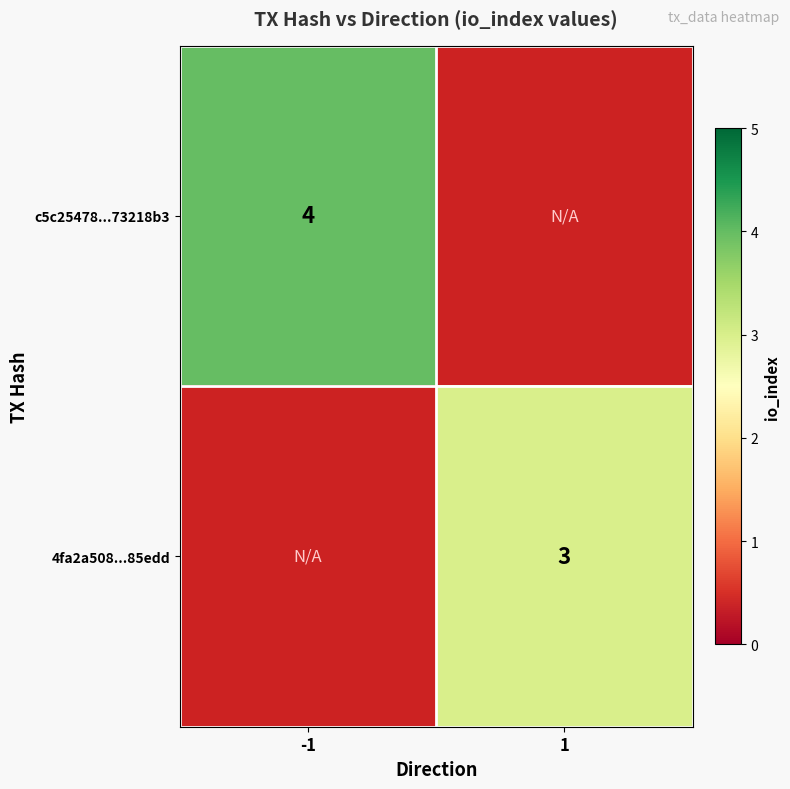

The value of c5c25478...73218b3 at -1 is 4. True or false?

True